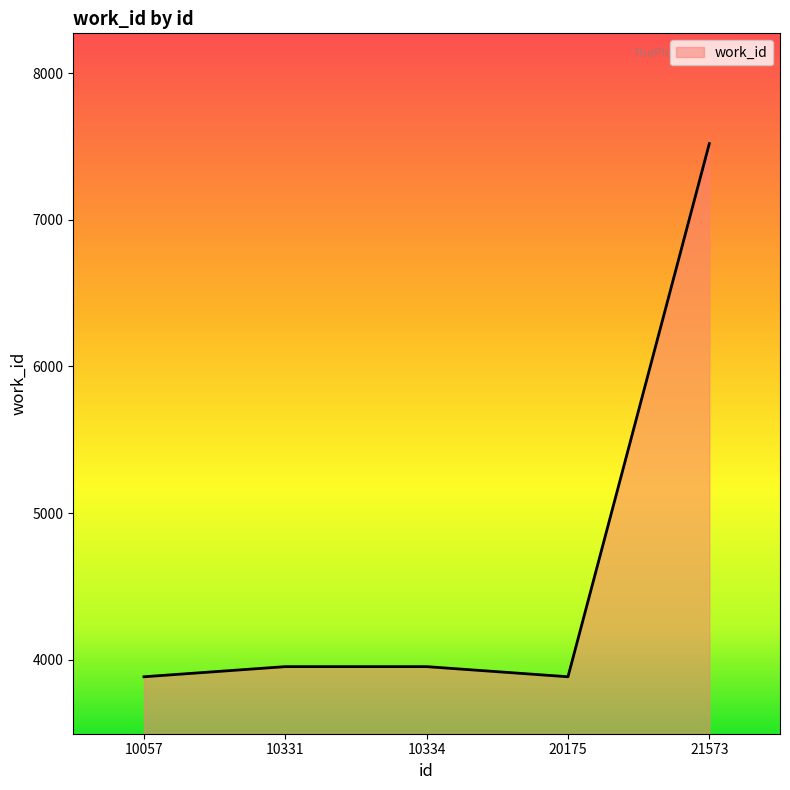

Count the number of categories in the chart.

5